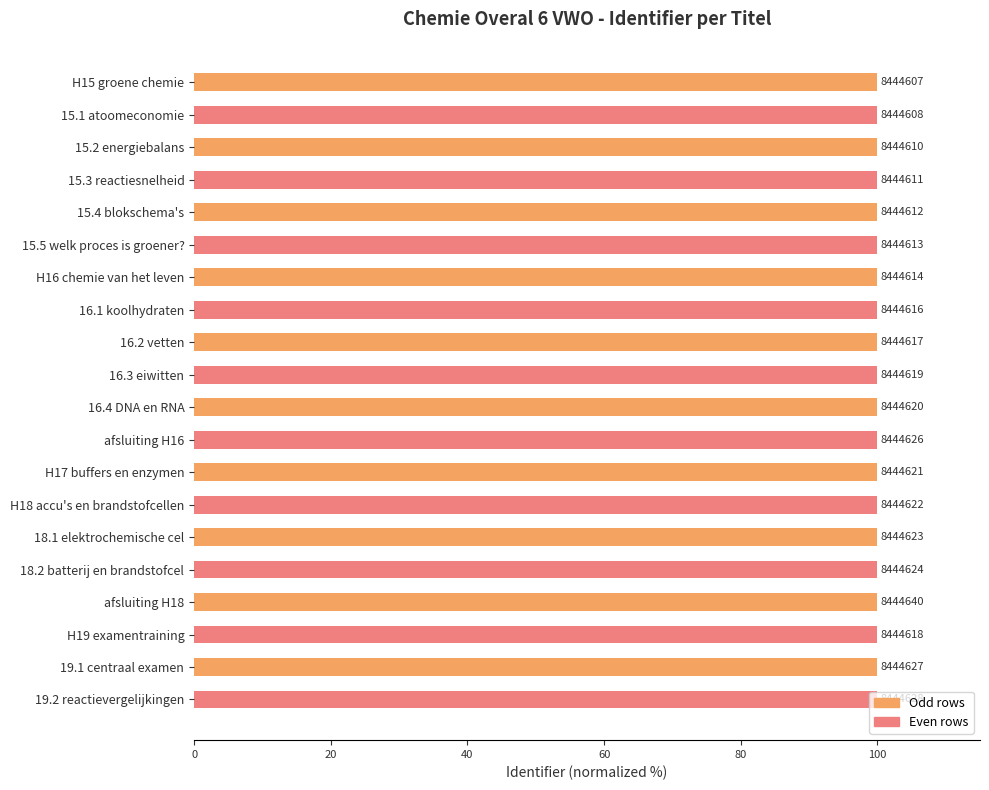

Does the chart contain stacked bars?

No